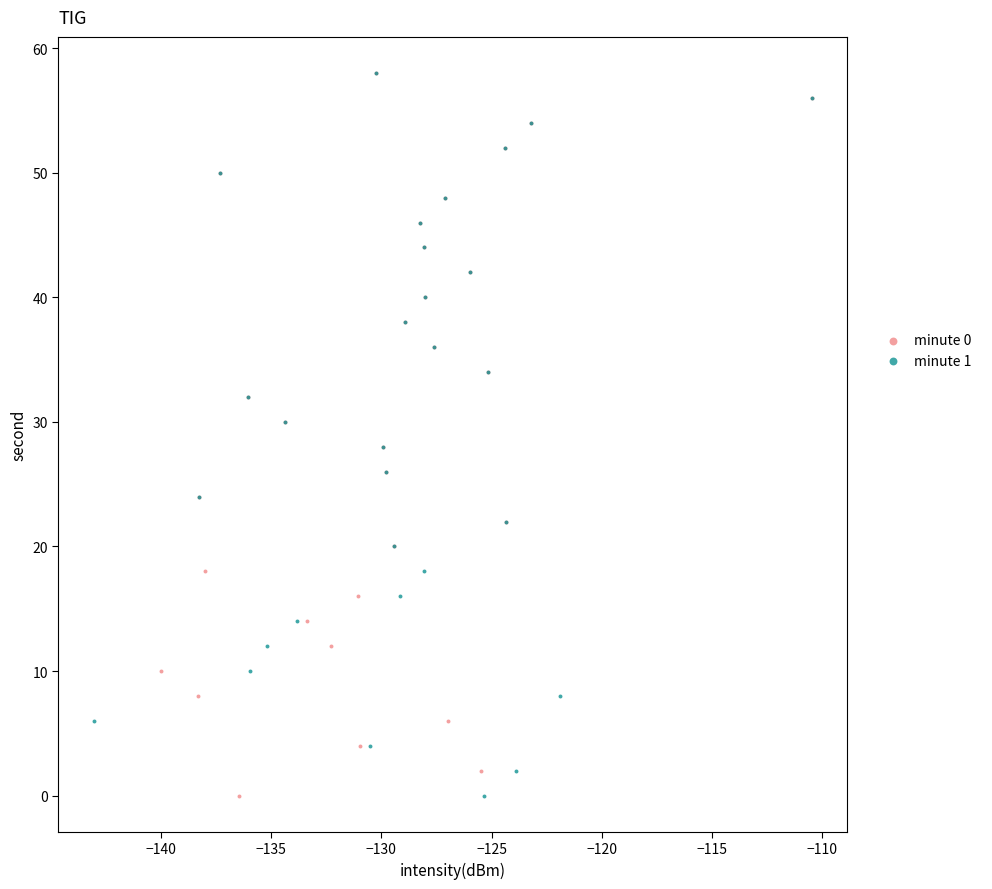

What are all the series names shown in the legend?

minute 0, minute 1